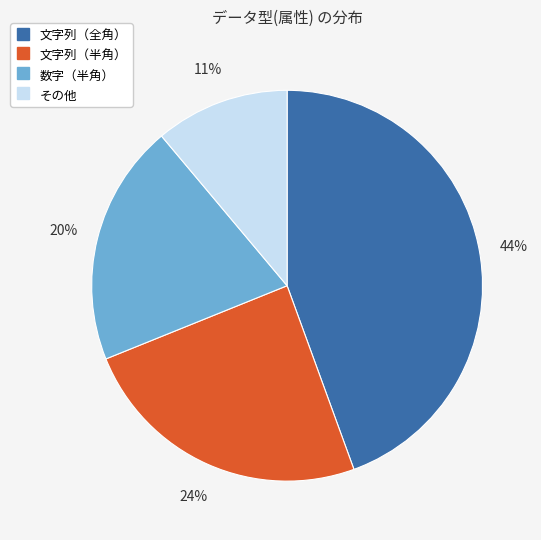

Is the sum of 文字列（半角） and 文字列（全角） greater than half?

Yes